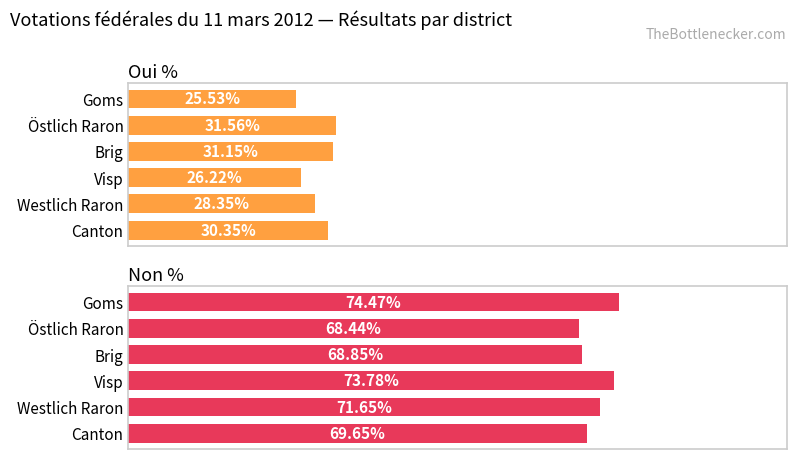

At Brig, list the series in order from smallest to largest.

Oui %, Non %